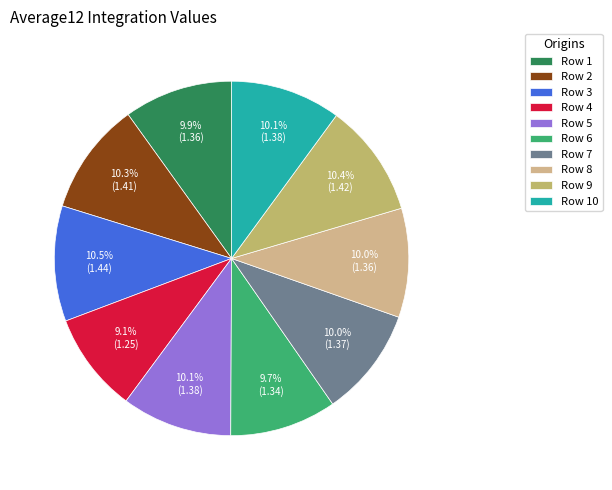

Is there any slice that represents more than half of the pie?

No